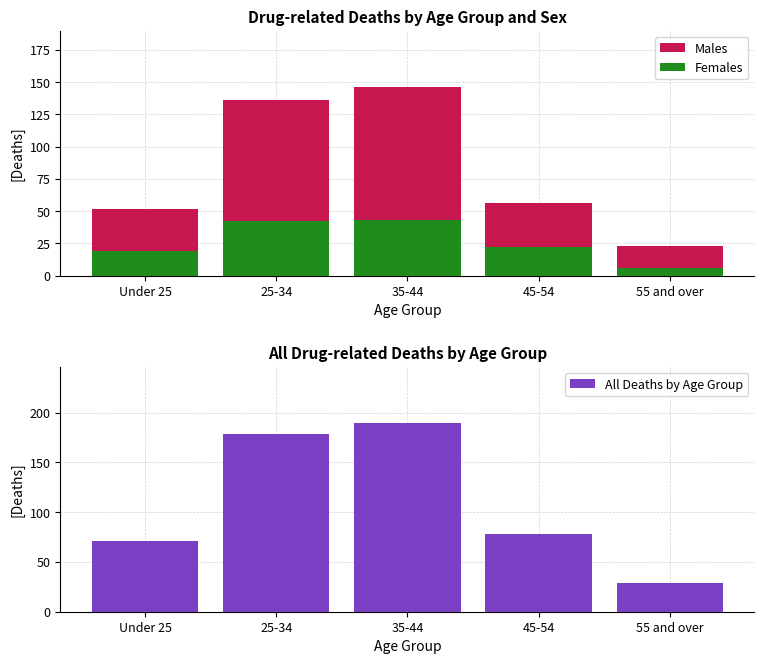

At 45-54, list the series in order from largest to smallest.

All Deaths by Age Group, Males, Females